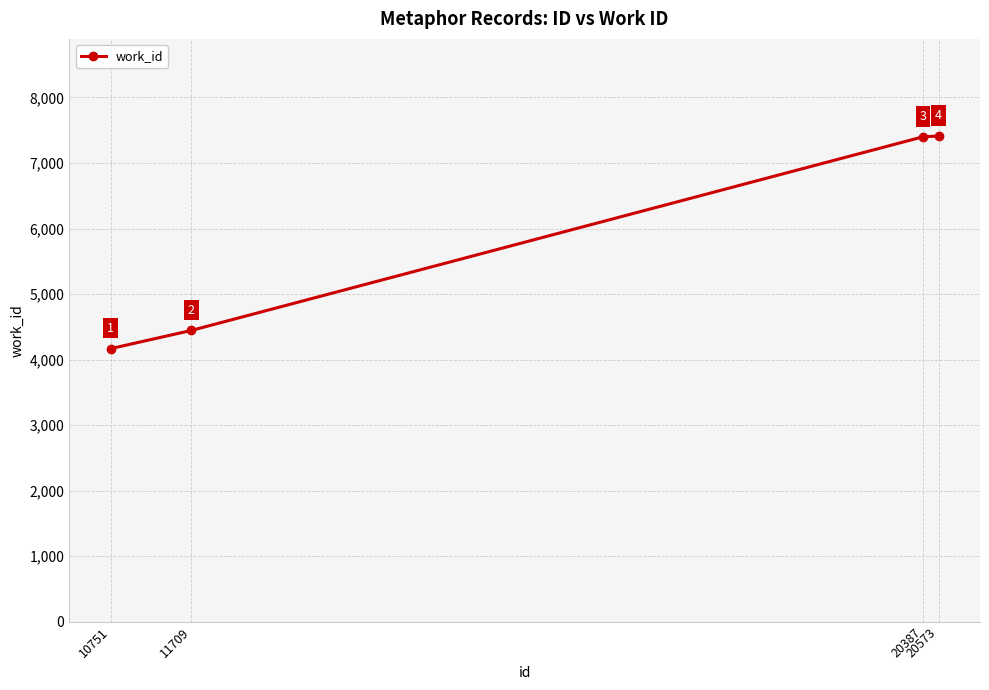

Reading left to right, list all the values displayed in this chart.

4167	4445	7399	7411